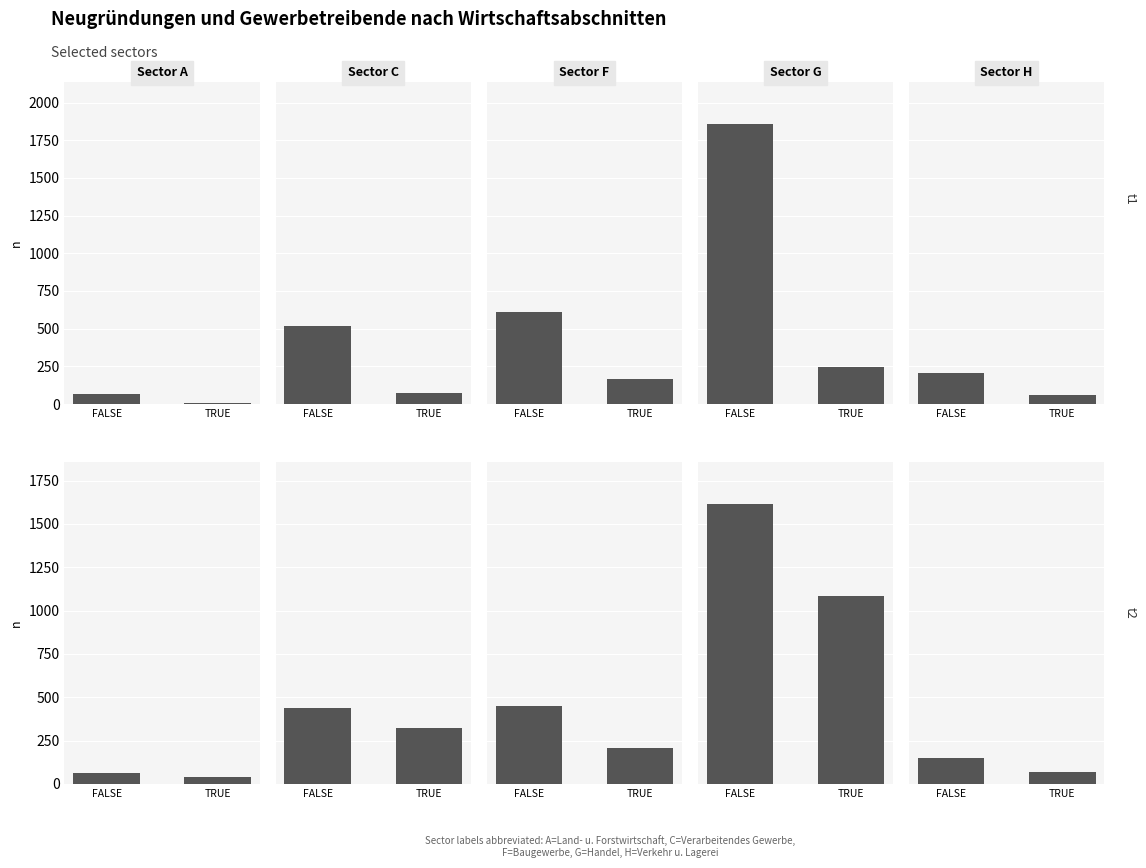

What is the difference between the highest and lowest values at 1?

440